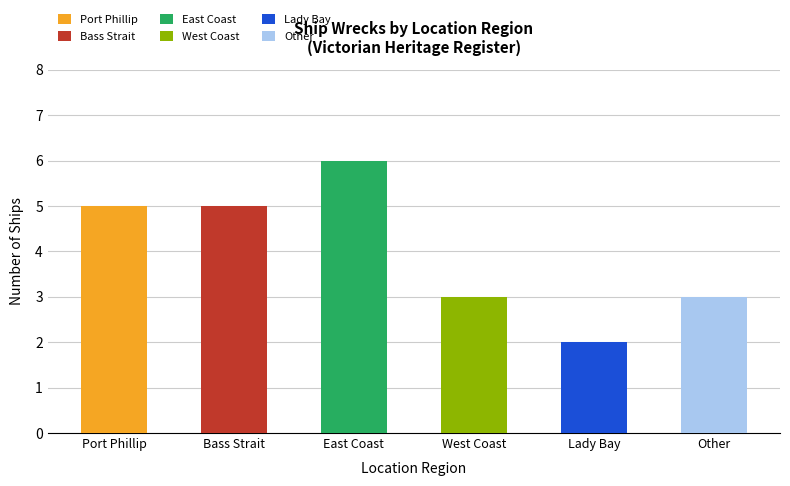

How many values exceed 5?

1